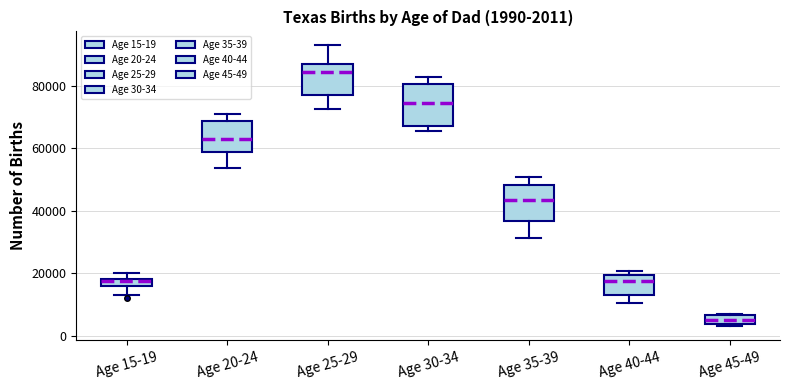

Which box has the lowest median line?

Age 45-49